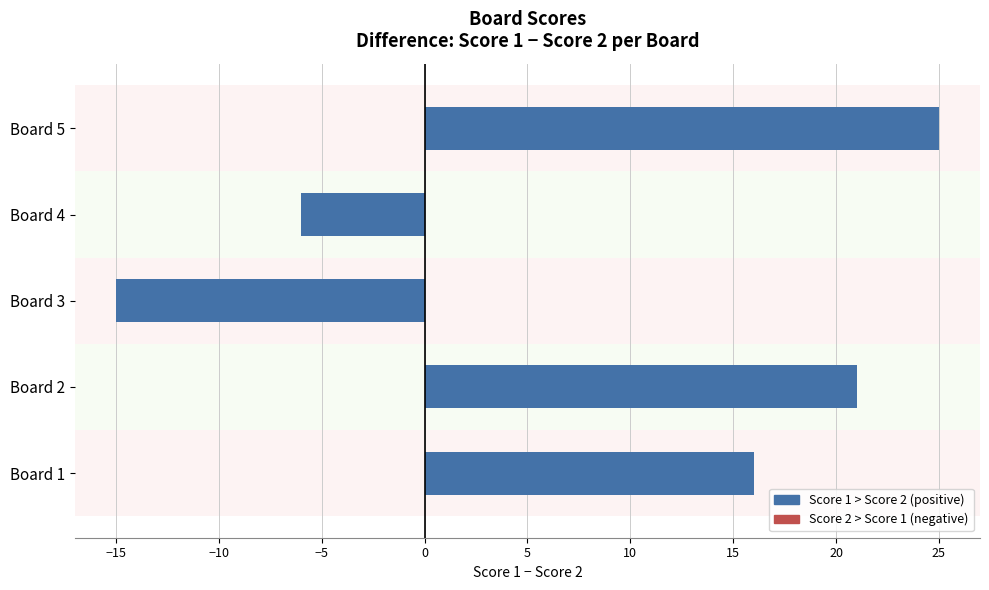

Are the bars grouped side by side (vs. stacked)?

No